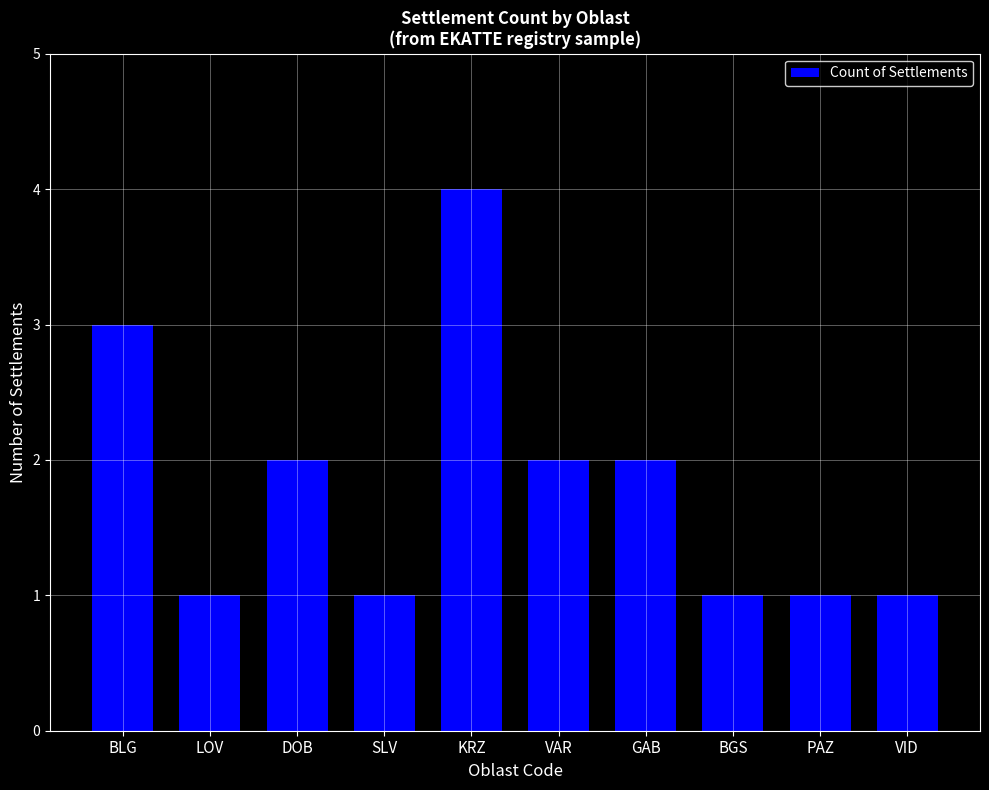

Is it true that the value at LOV is 0?

False